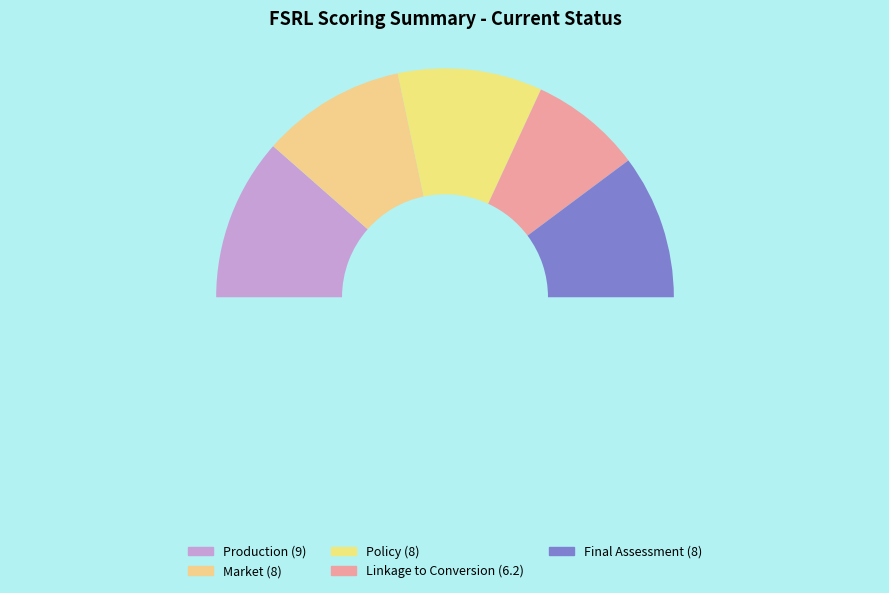

Which has a higher value, Policy or Market?

Policy